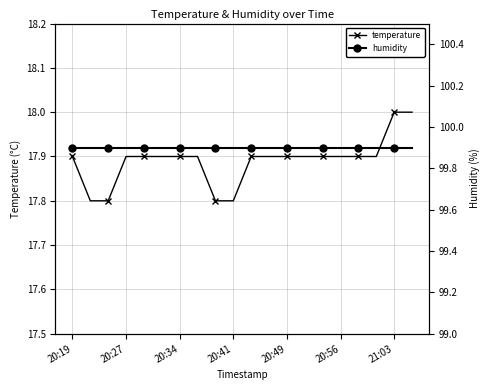

Is it true that temperature equals 18.0 at 21:03?

True